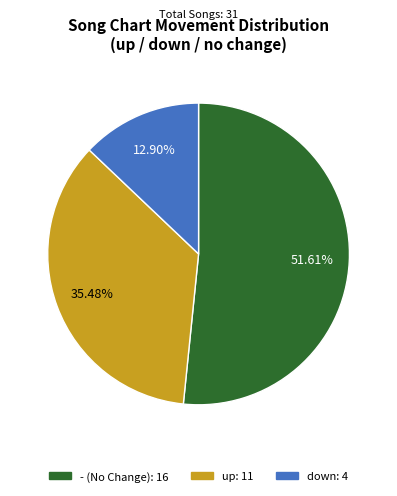

Rank the categories by value from lowest to highest.

down, up, -